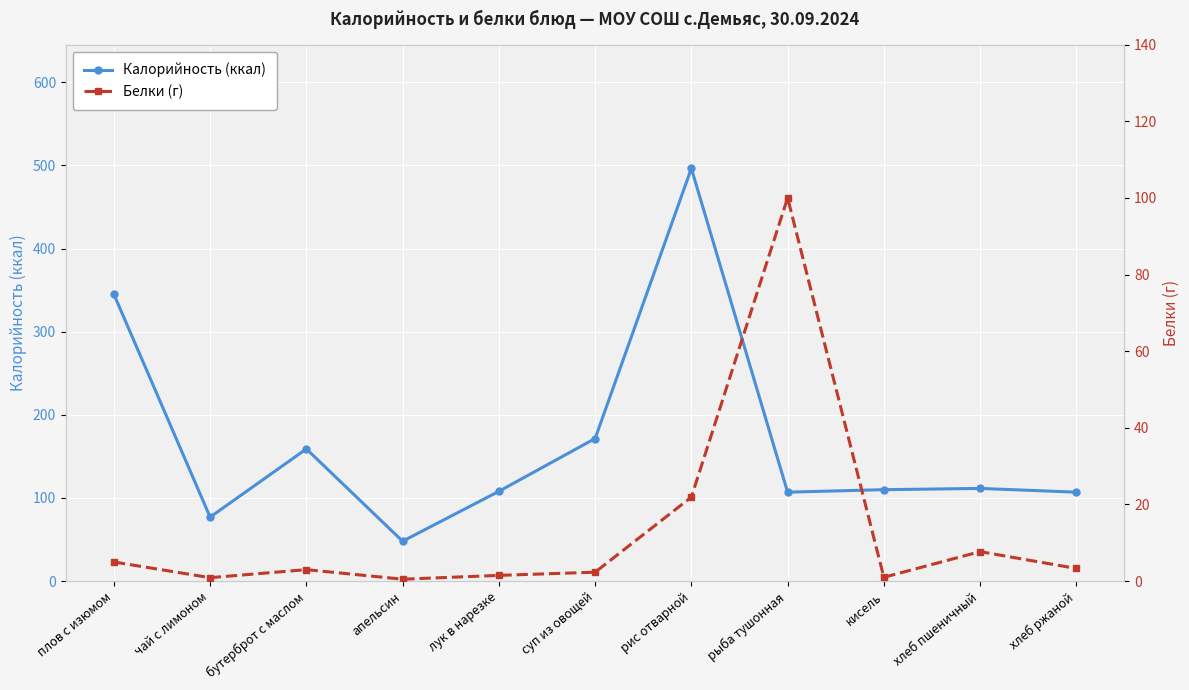

Is this an area chart (filled region under the line)?

No